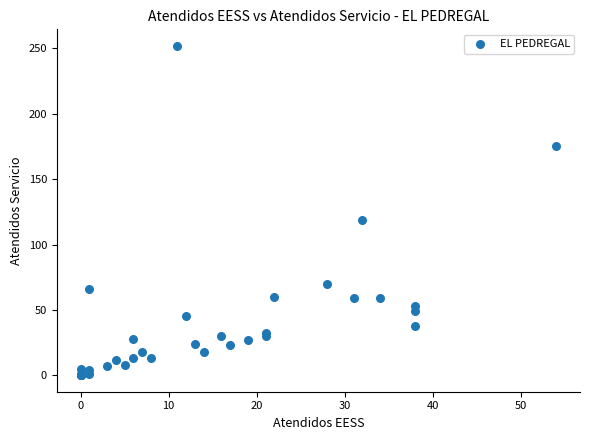

What Y value in the scatter plot is closest to 126?

119